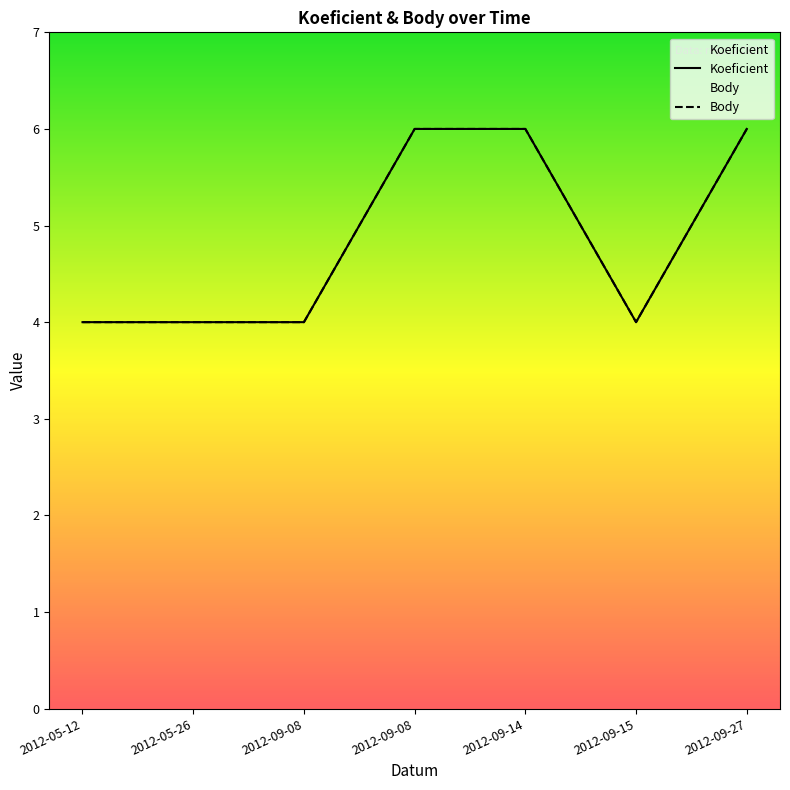

How many lines are shown in the chart?

2